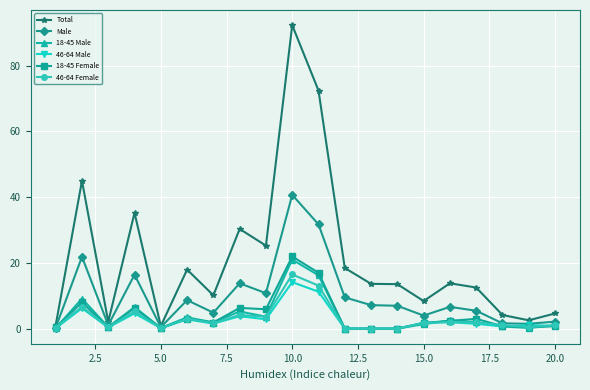

Which series has the largest total across all categories?

Total